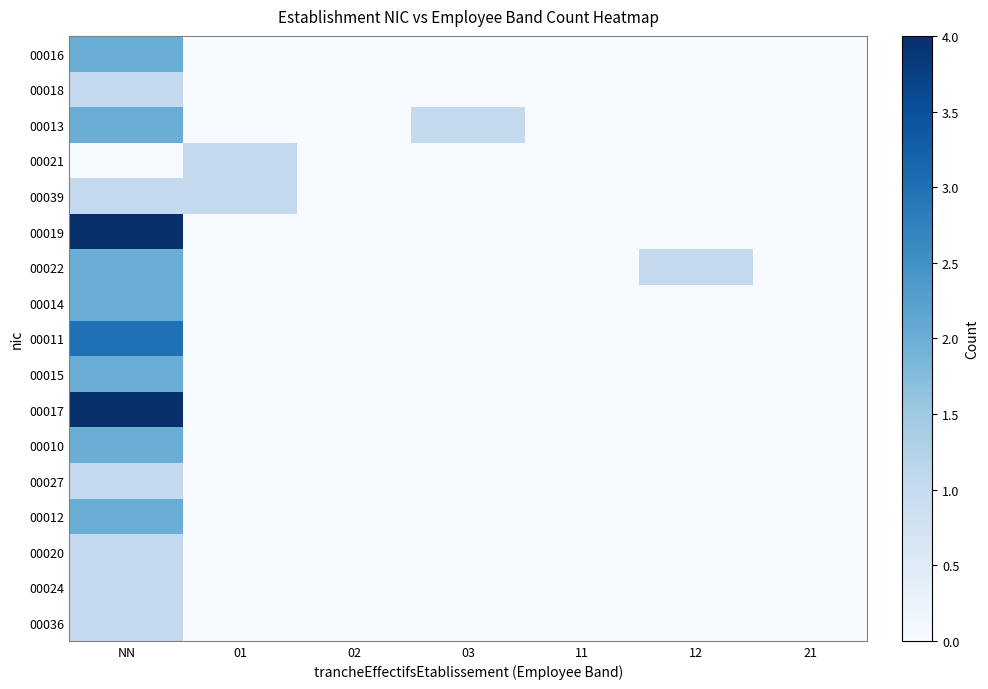

What is the total value across all series at 03?

1